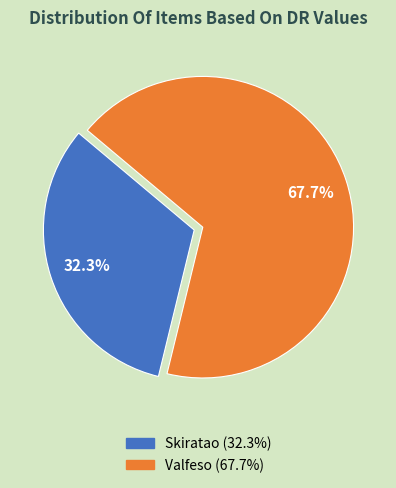

Is there a majority slice in this chart?

Yes